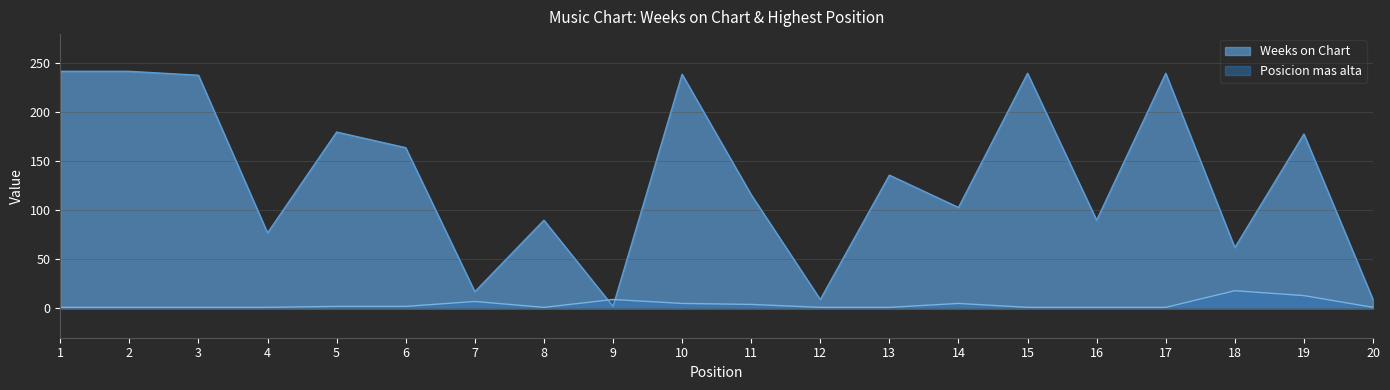

What is the sum of all Posicion mas alta values?

76